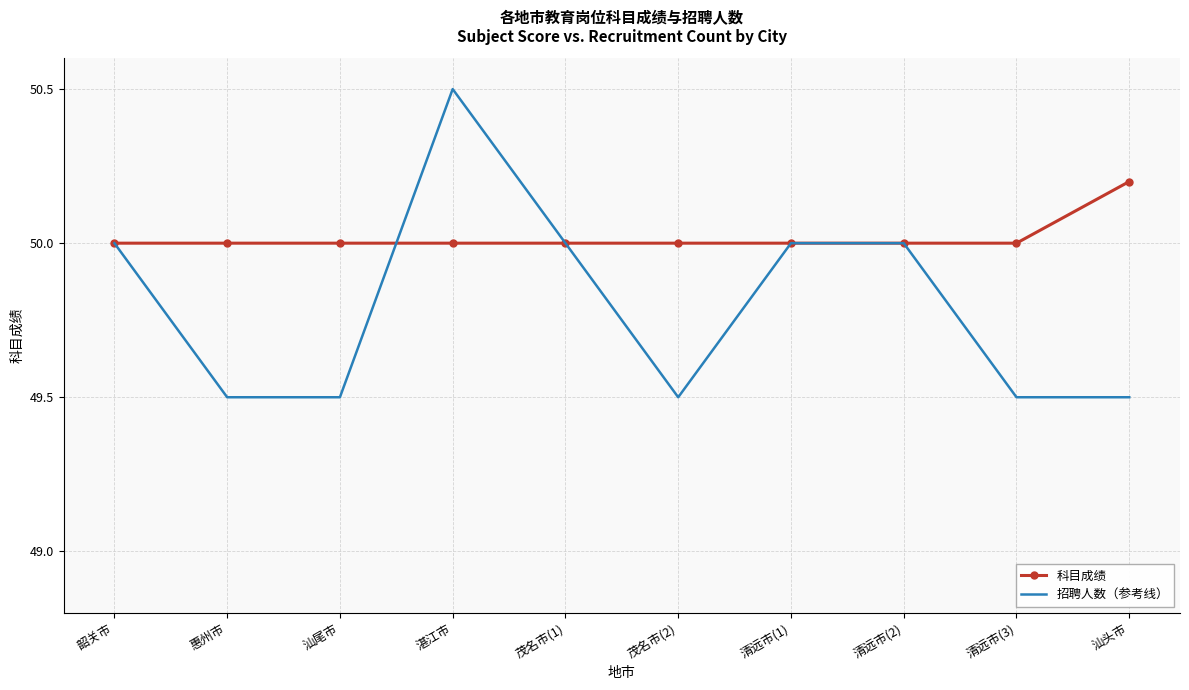

What position from the right is 韶关市?

10